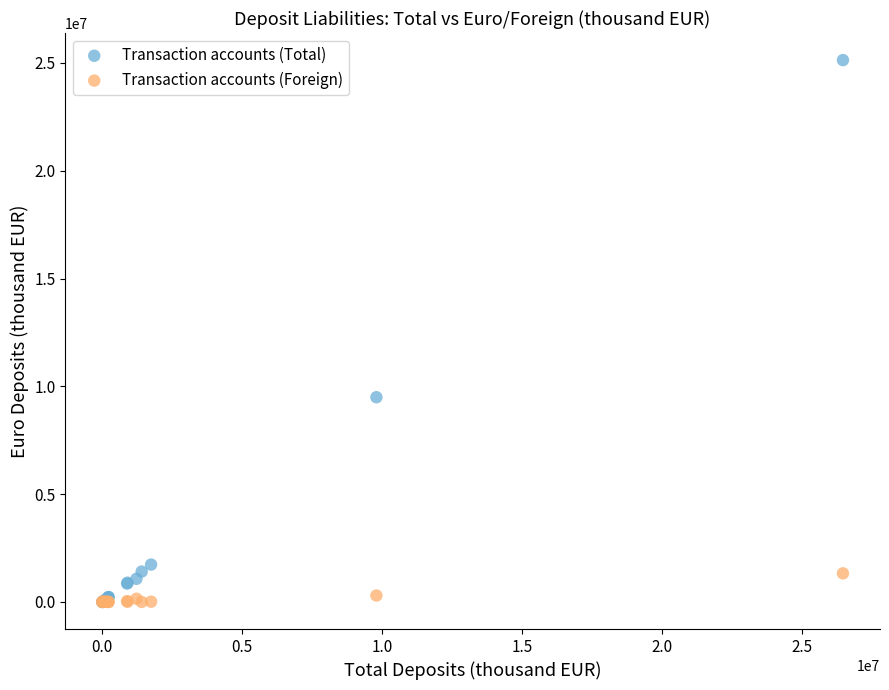

What are all the series names shown in the legend?

Transaction accounts (Total), Transaction accounts (Foreign)